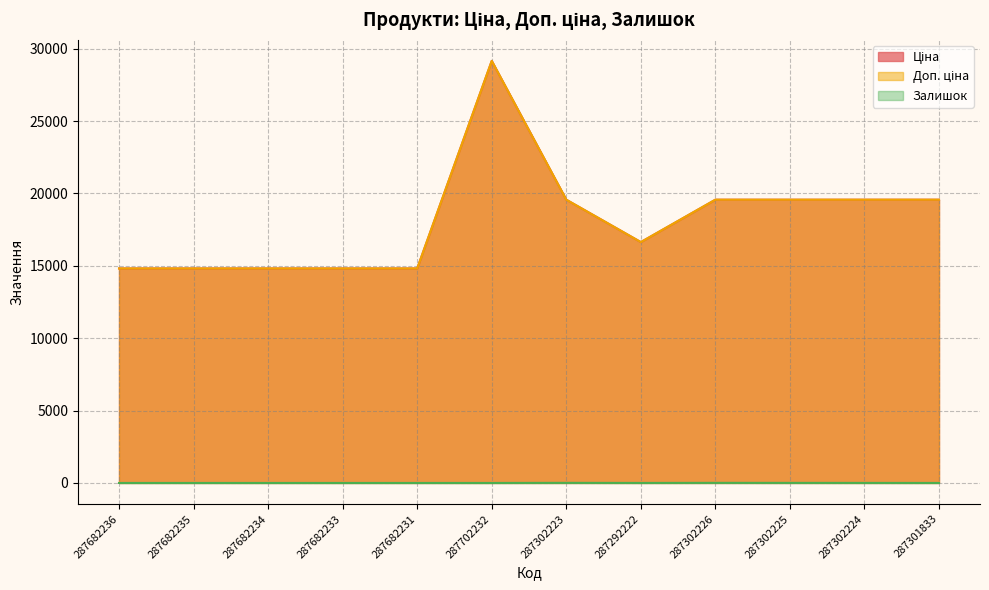

At 287702232, list the series in order from smallest to largest.

Залишок, Ціна, Доп. ціна